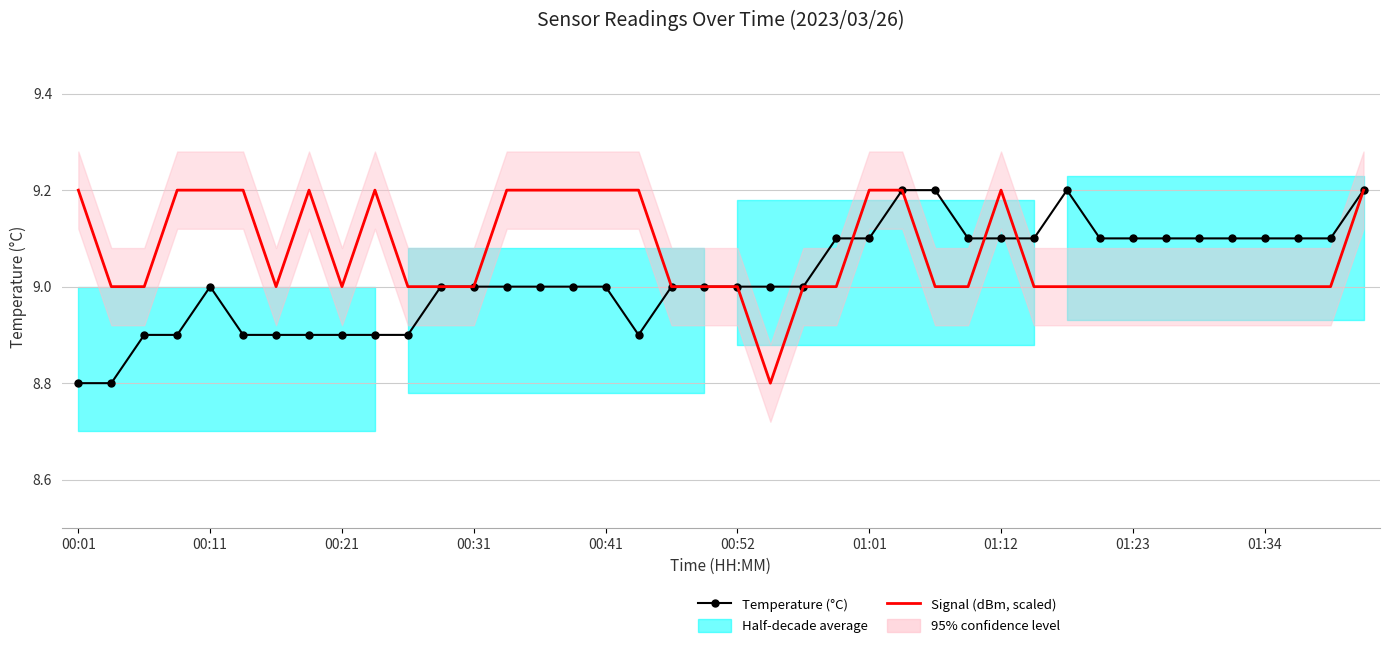

True or false: Signal (dBm, scaled) and Temperature (°C) cross at least once.

True